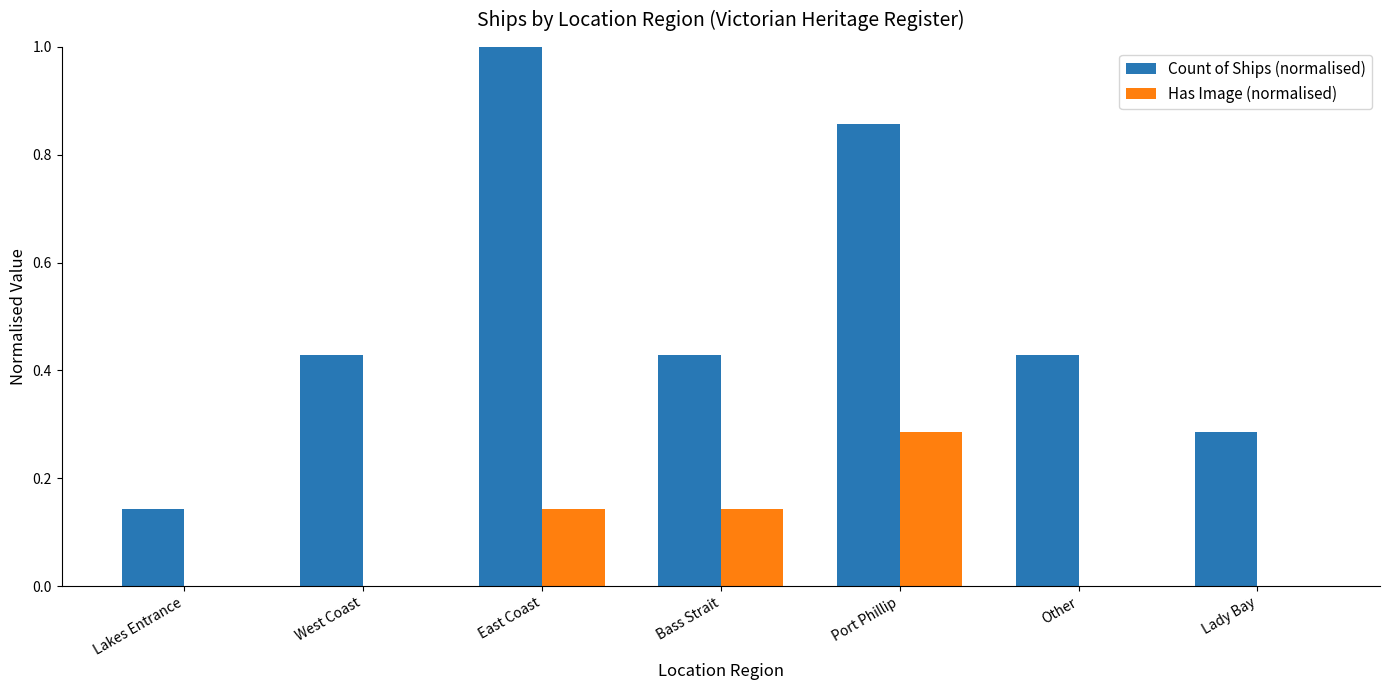

Count the Has Image (normalised) values in the range 0 to 1.

7